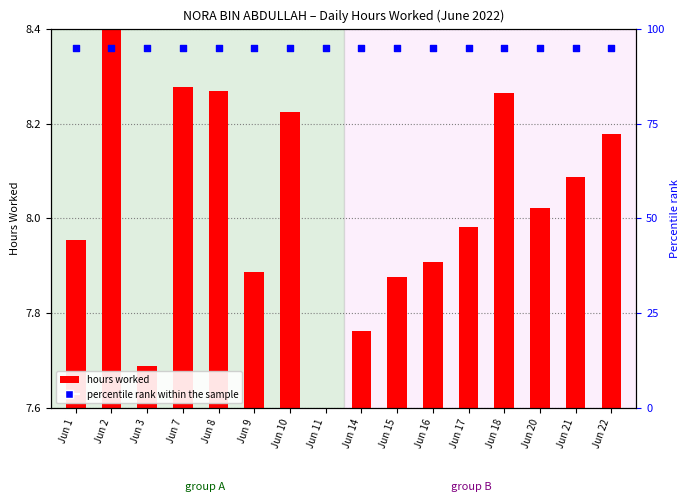

Which series reaches the minimum Y coordinate?

hours worked